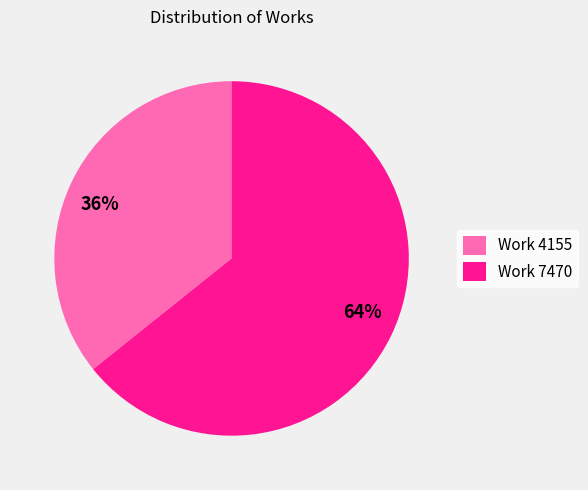

What percentage is the Work 4155 slice, to the nearest percent?

36%